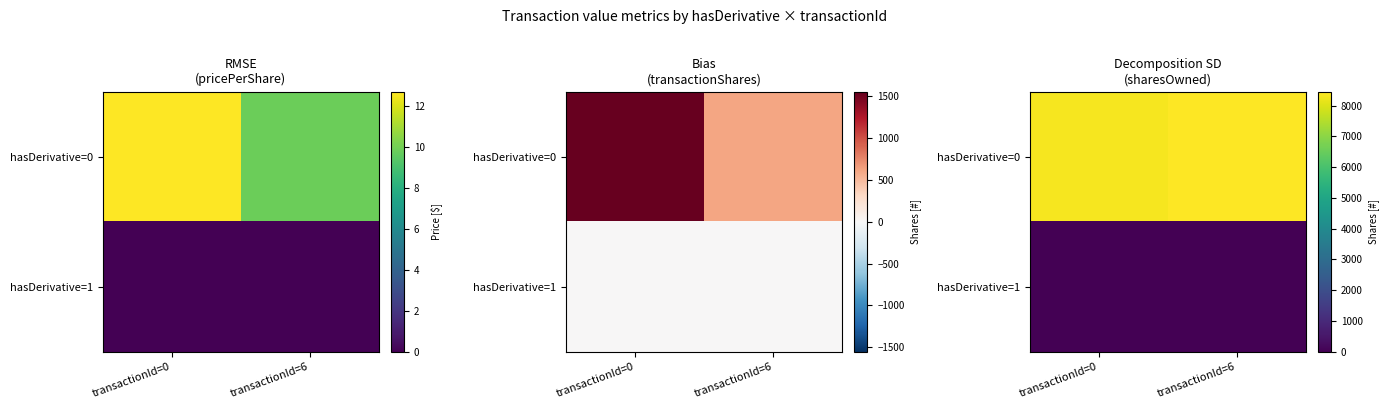

Which series has the largest total across all categories?

hasDerivative=0